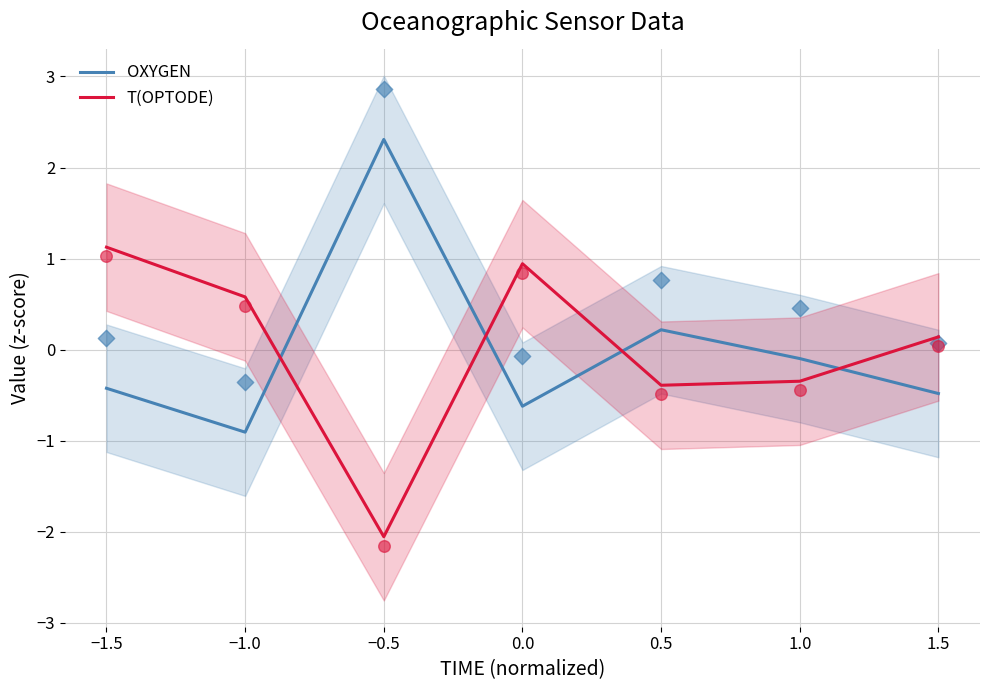

Which series reaches the minimum Y coordinate?

T(OPTODE)